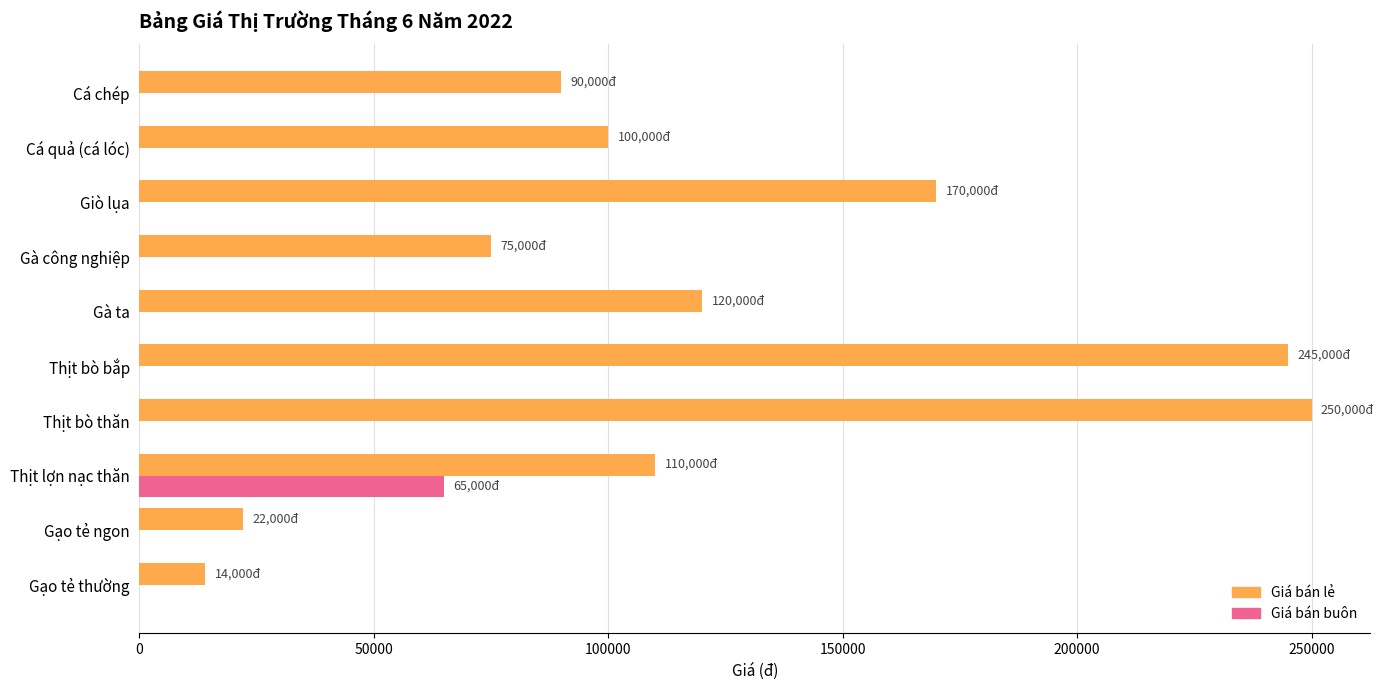

True or false: Giá bán buôn has a value of 0 at Gà công nghiệp.

True